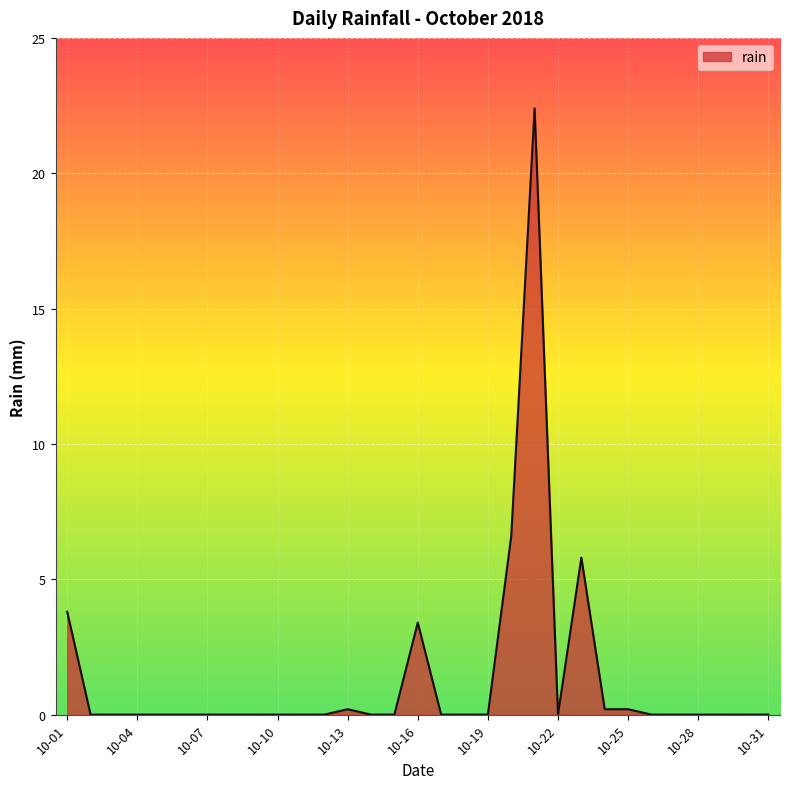

What is the difference between the maximum and minimum values?

22.4